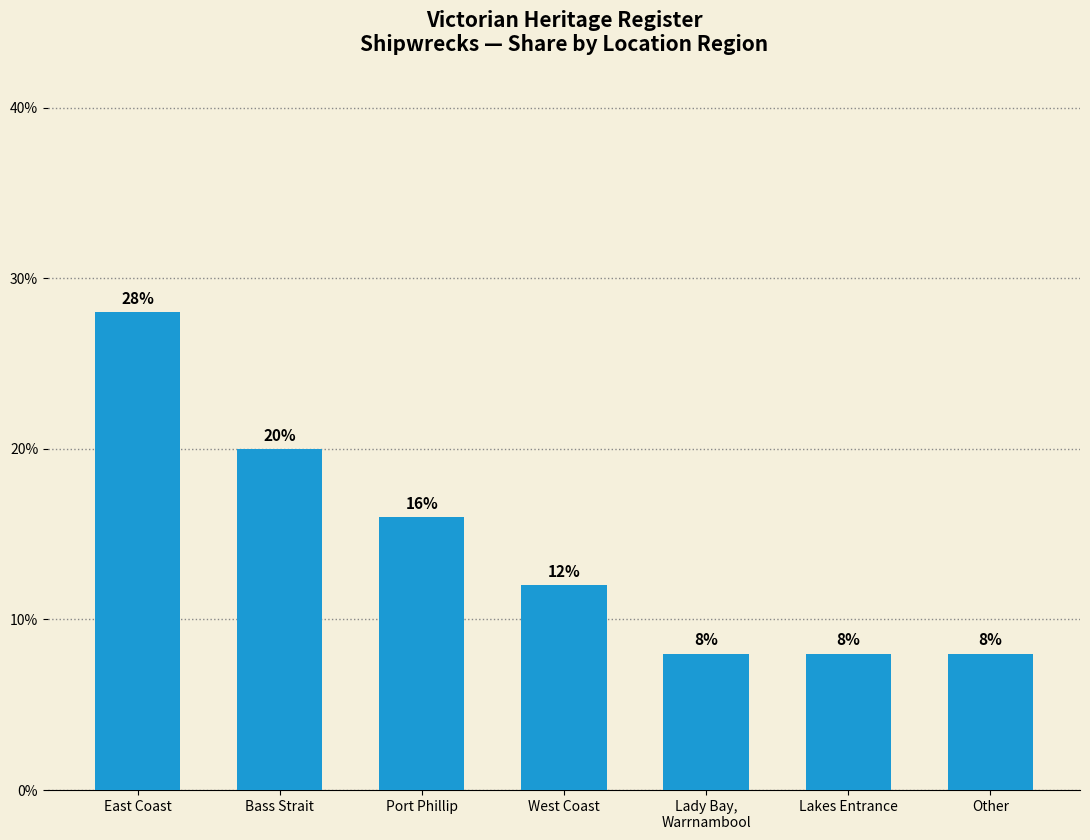

Count the values in the range 8 to 20.

6